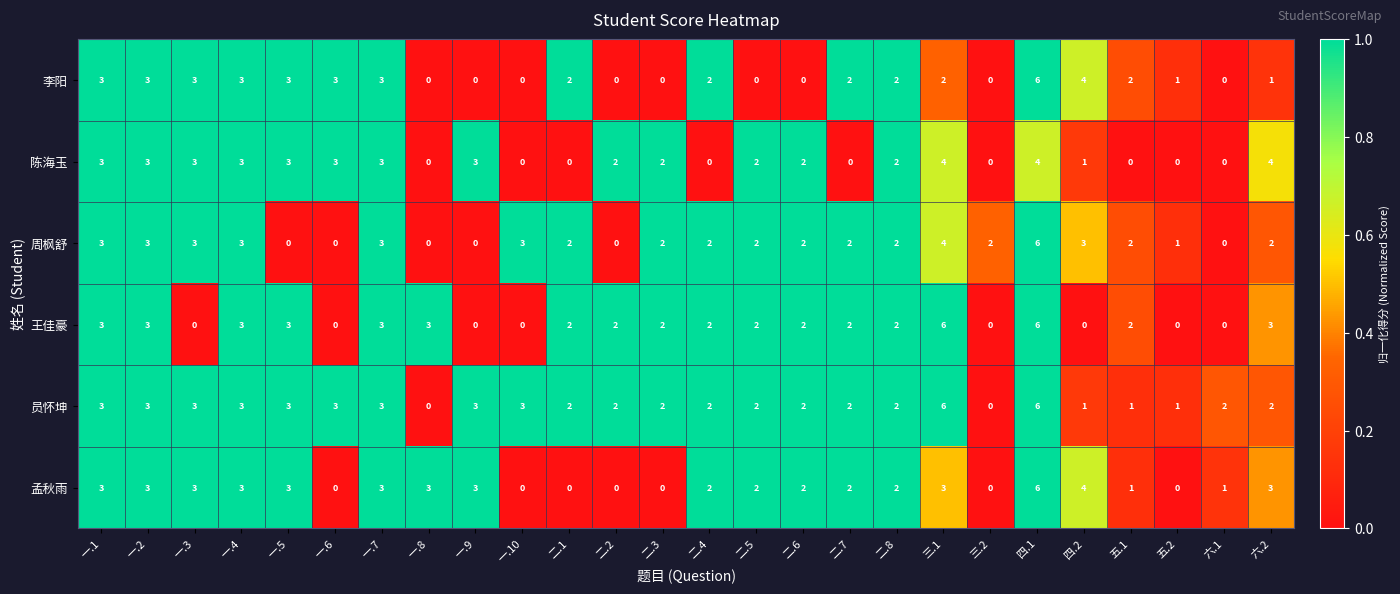

Which series changed the most between 一.2 and 一.5?

周枫舒